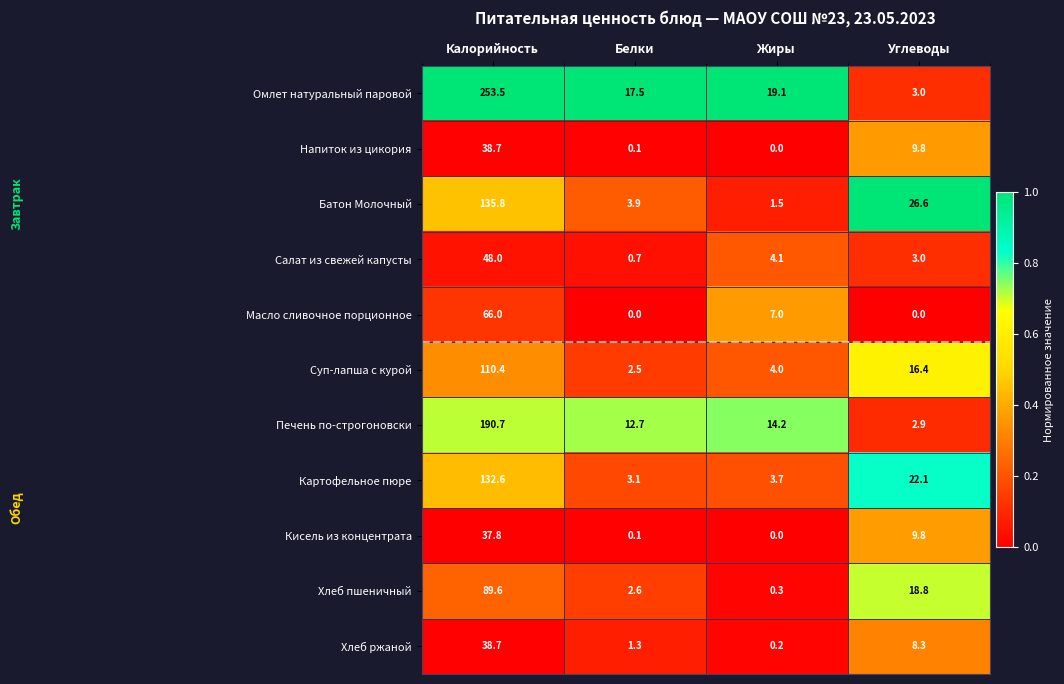

The Омлет натуральный паровой series shows 17.5 at Белки. True or false?

True